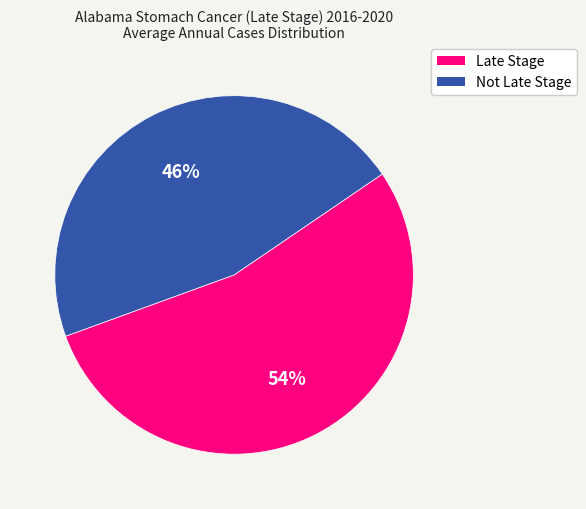

To the nearest percent, what is the average slice percentage?

50%